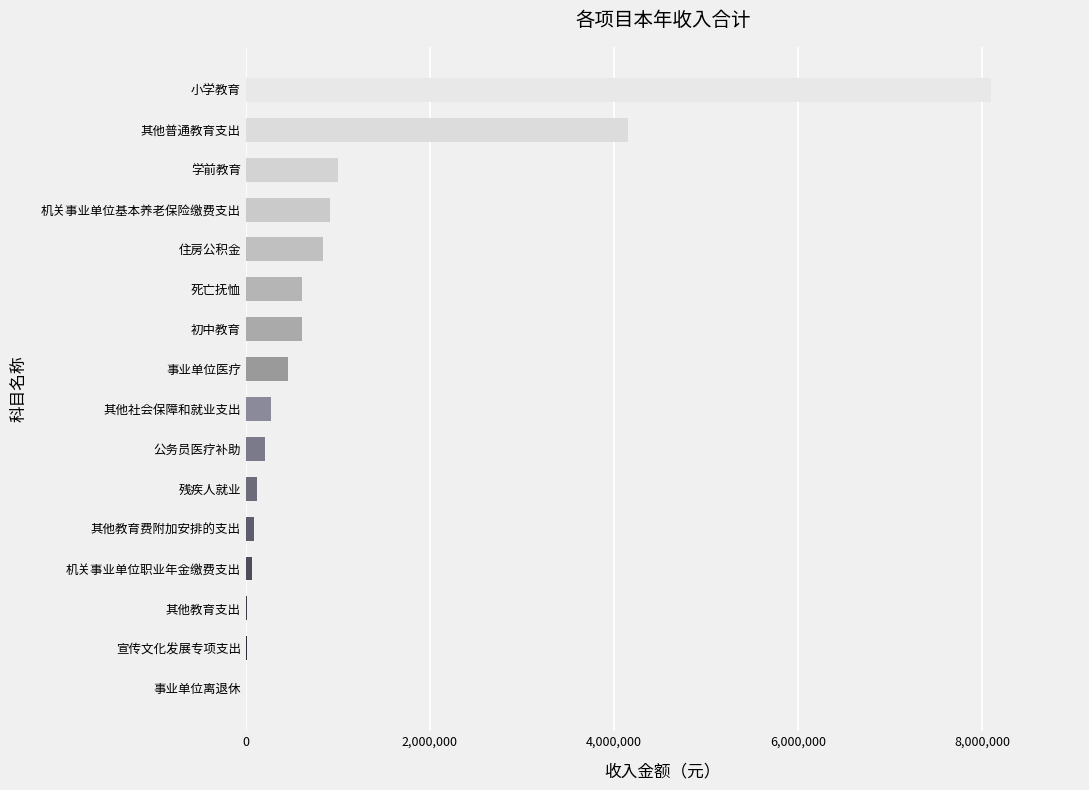

The chart shows a value of 457635.3 at 事业单位医疗. True or false?

True